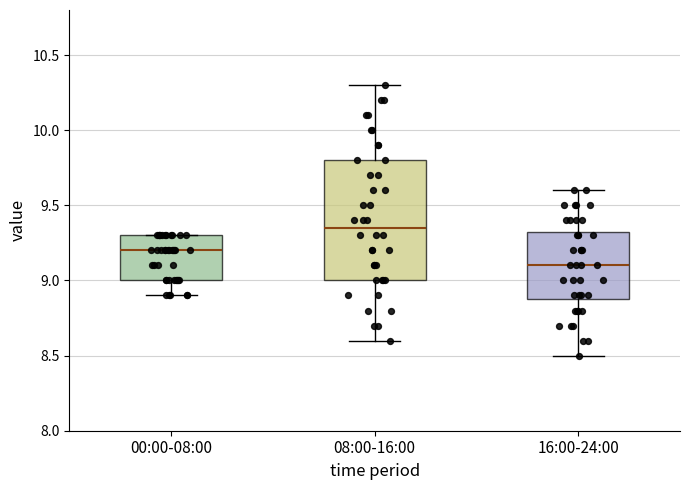

Which box has the lowest median line?

16:00-24:00